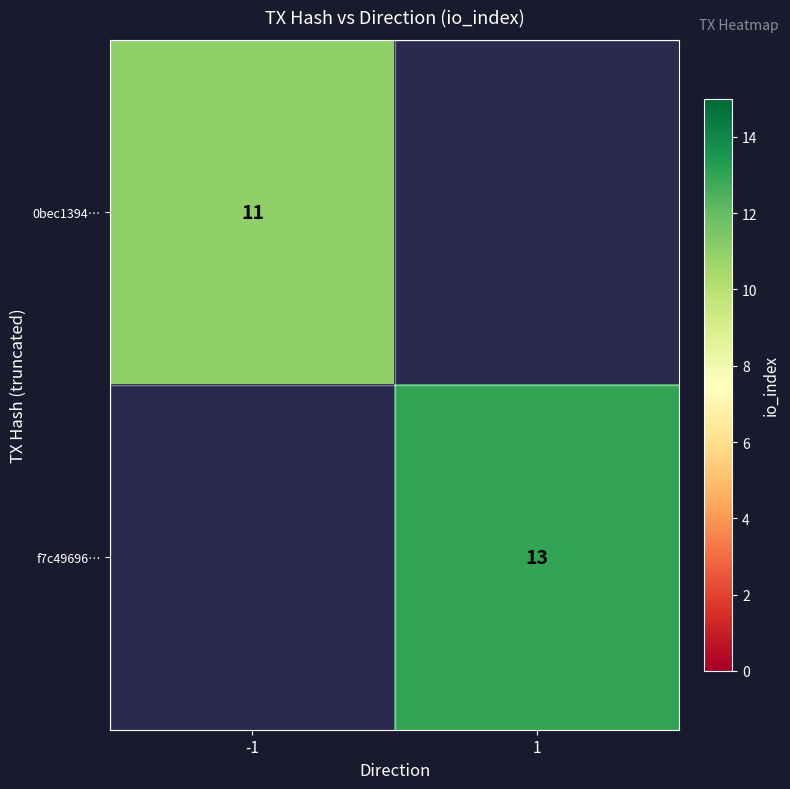

Is it true that 0bec1394… equals 11 at -1?

True